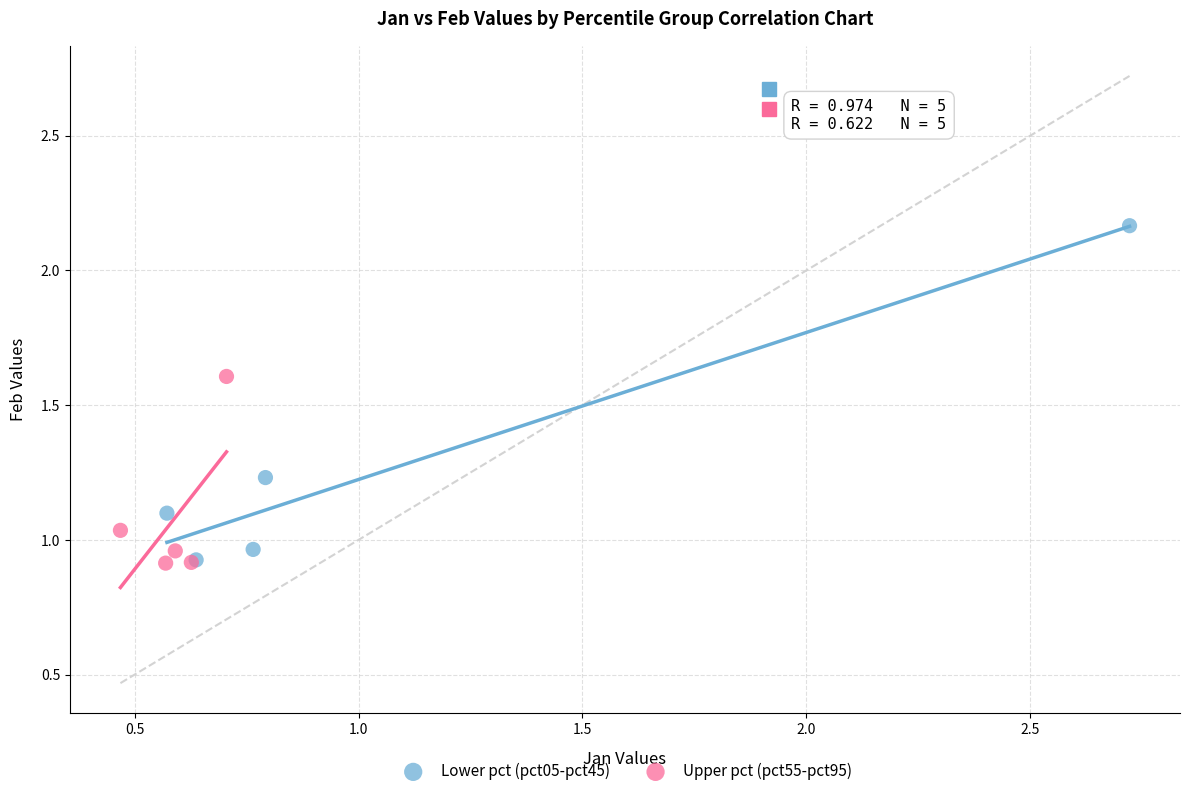

Which series reaches the maximum Y coordinate?

Lower pct (pct05-pct45)